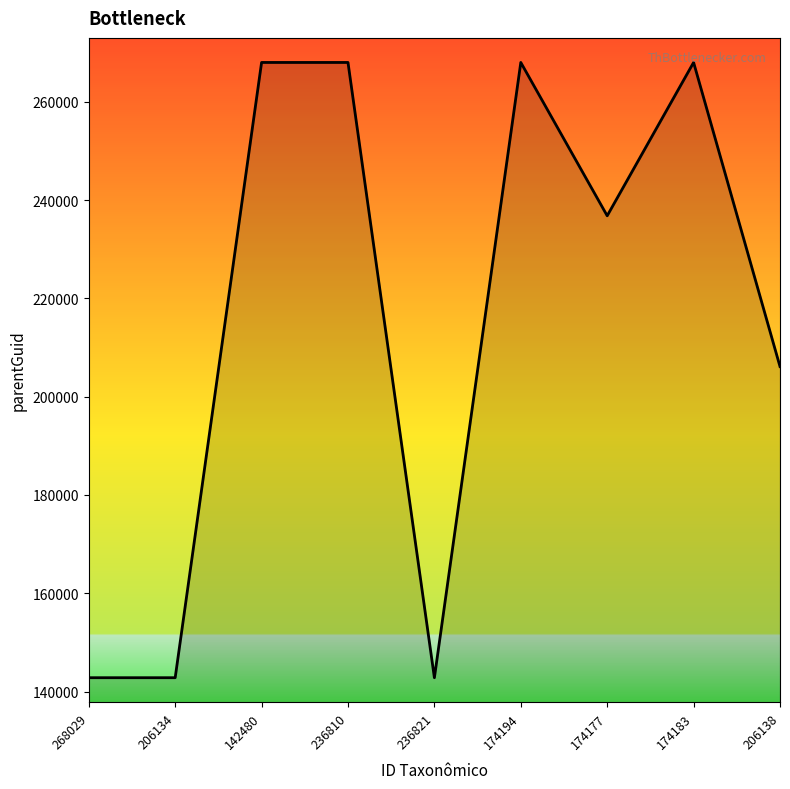

What is the change in value from 206134 to 142480?

+125221